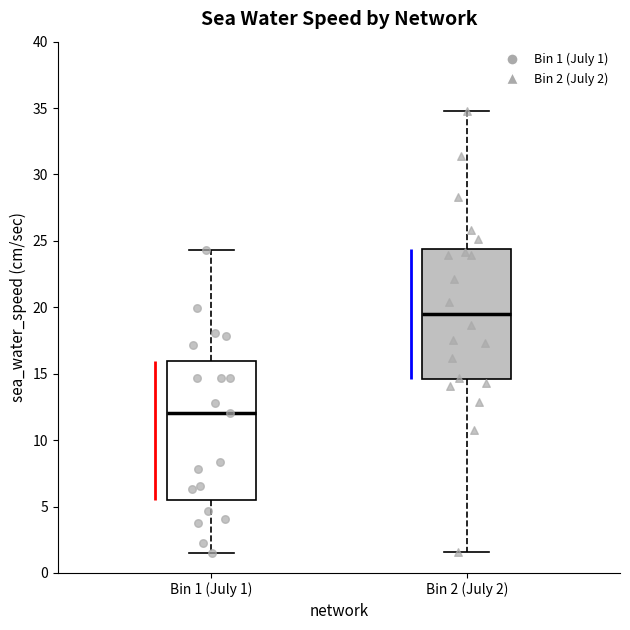

Which box is the tallest, from its lower edge to its upper edge?

Bin 1 (July 1)